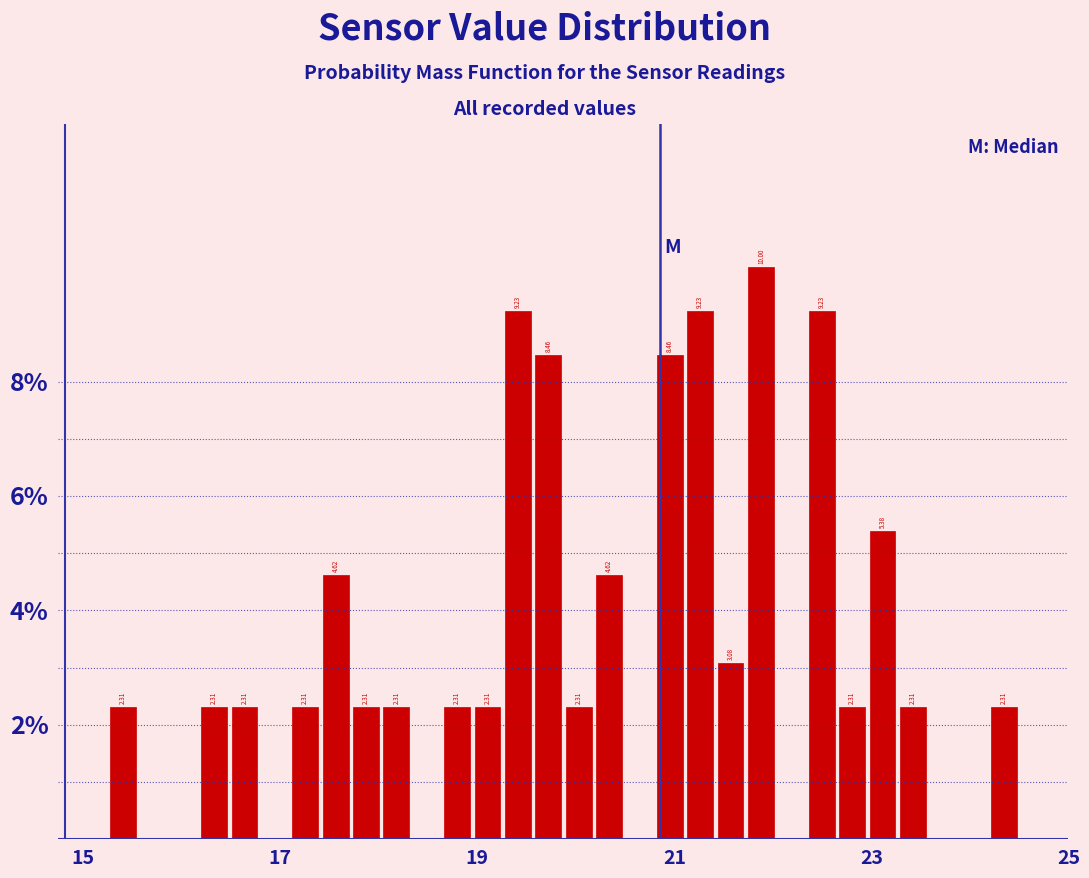

Around what value on the x-axis is the tallest bar? Give the approximate position of its centre, as read against the axis.

21.8